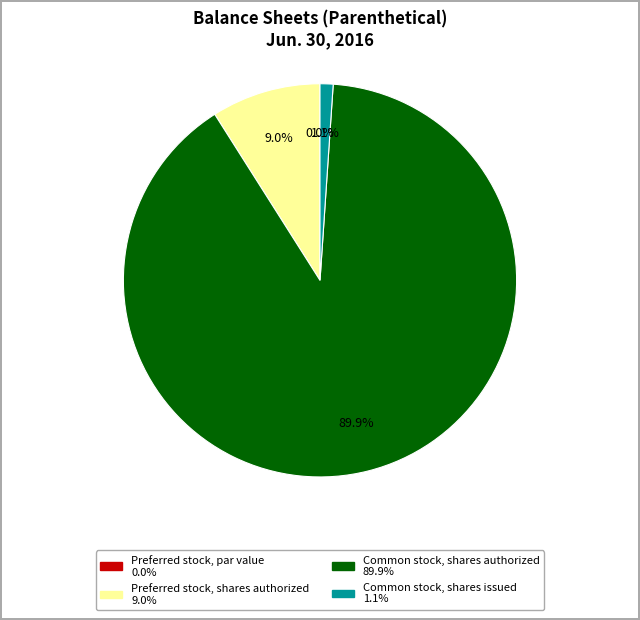

How many segments does this pie chart have?

4